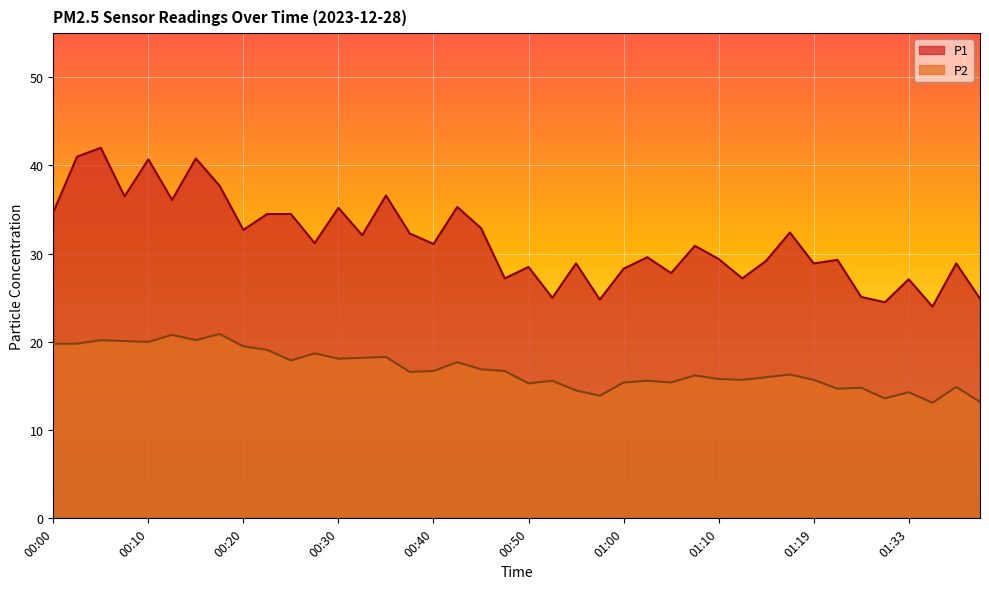

What are all the series names shown in the legend?

P1, P2